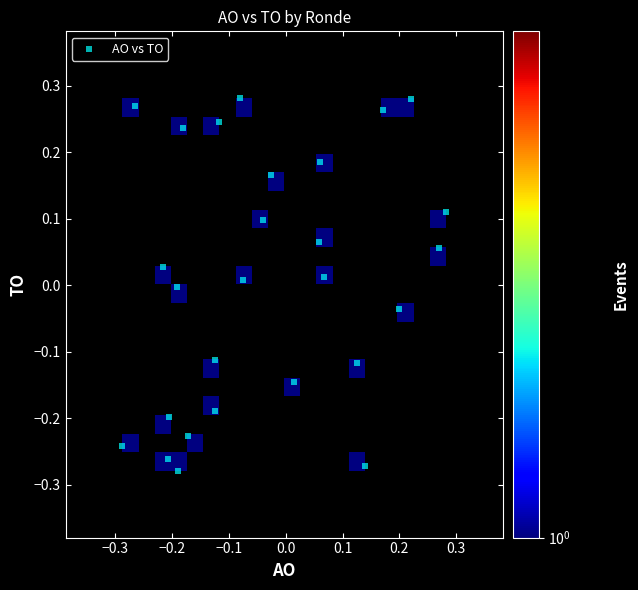

What is the range of Y values (max minus min)?

0.6